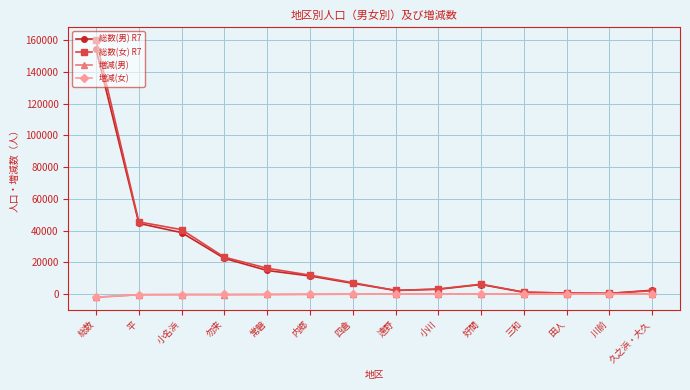

Which category has the highest value across all series?

総数